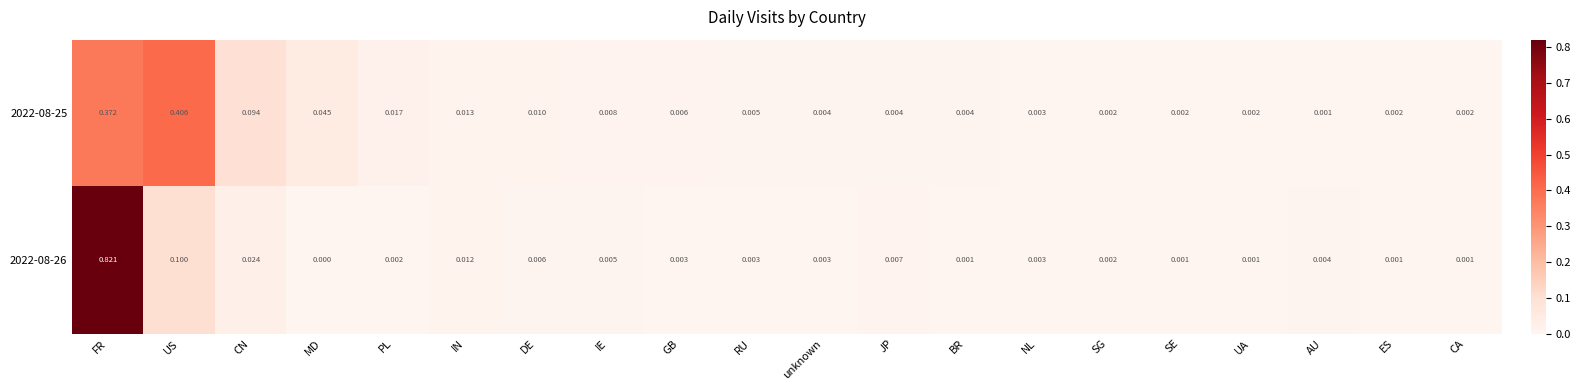

Which series changed the most between FR and SG?

2022-08-26